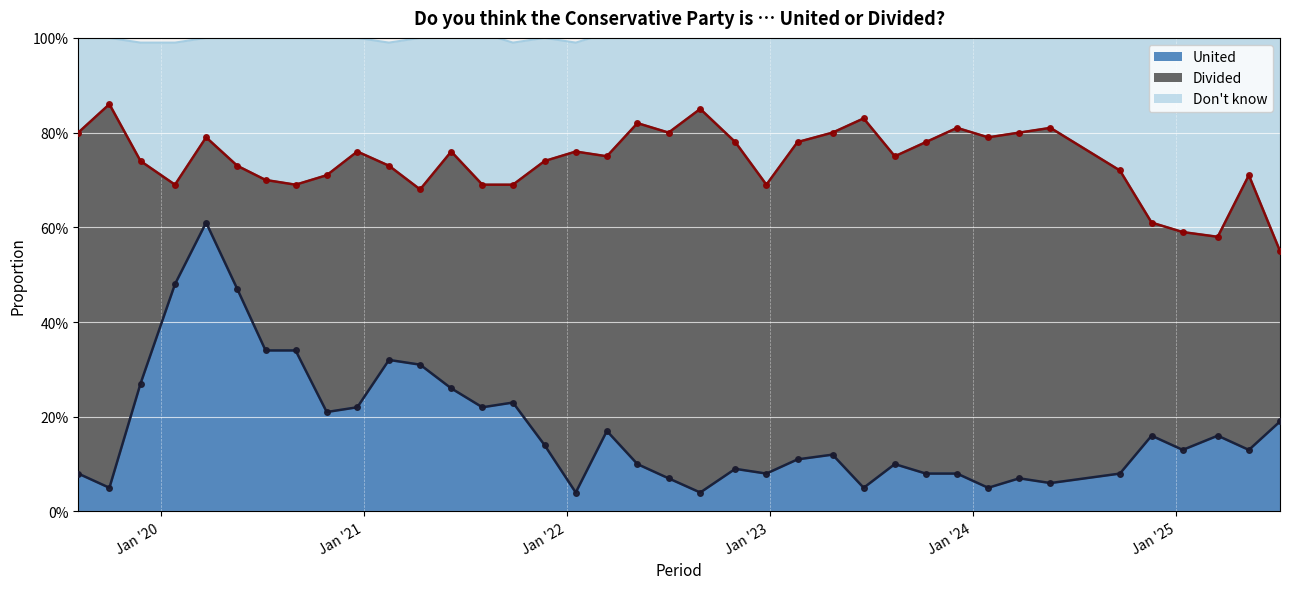

Is the value of United at 2021-06-07 greater than the value of Don't know at 2021-11-22?

No